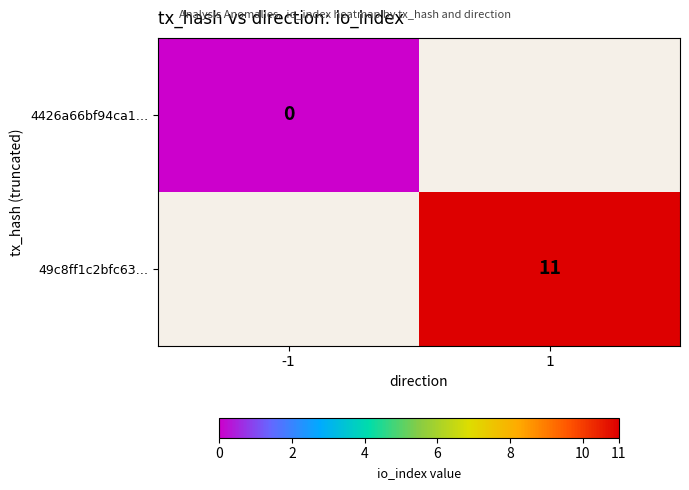

How many distinct data groups are displayed?

2